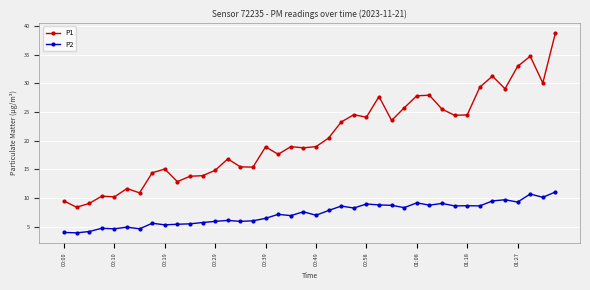

What are all the series names shown in the legend?

P1, P2